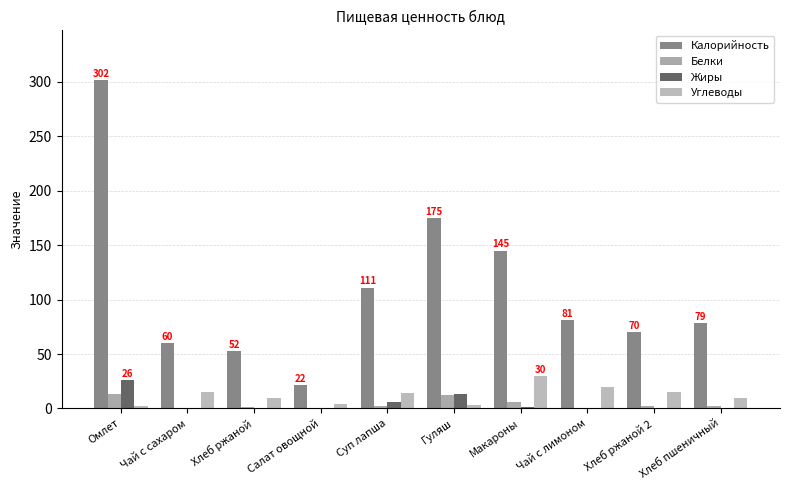

How many groups of bars are there?

10